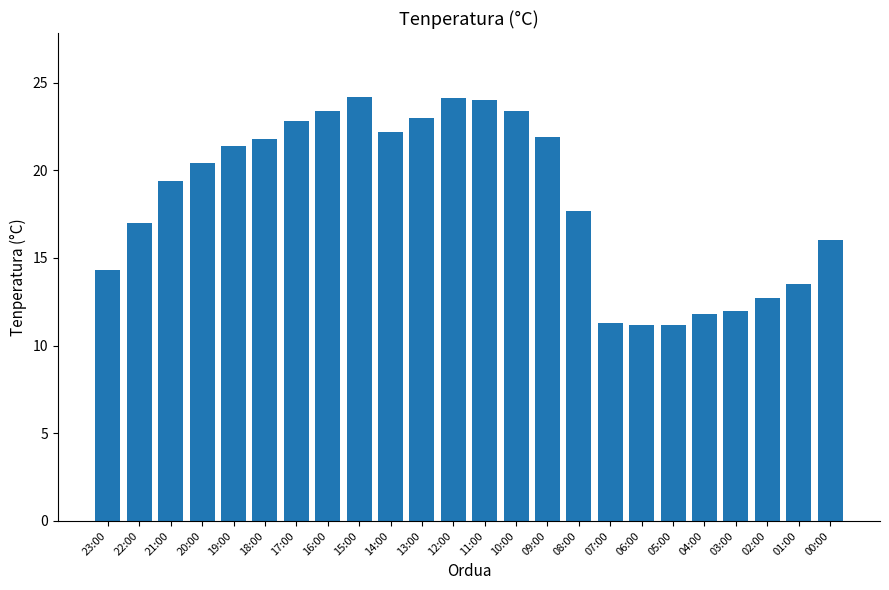

Is it true that the value at 00:00 is 16.0?

True